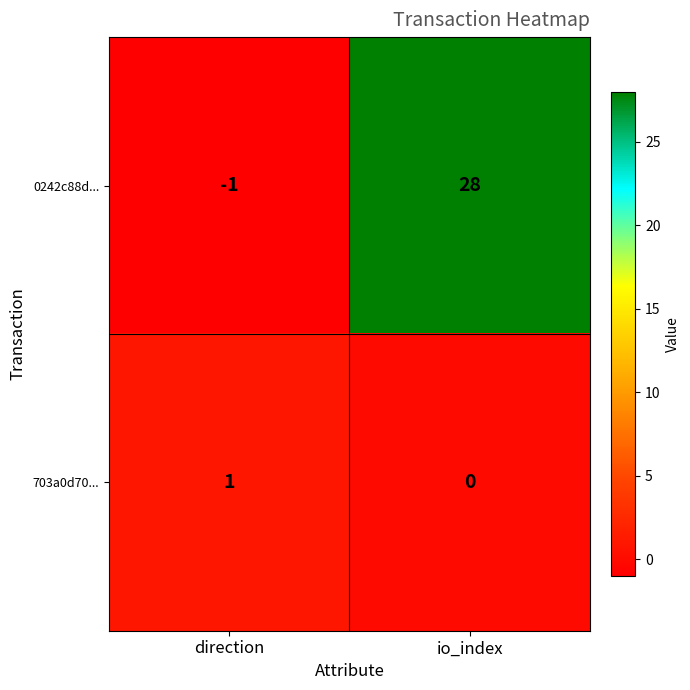

What value does the 0242c88d... series have at io_index, to the nearest 5?

30